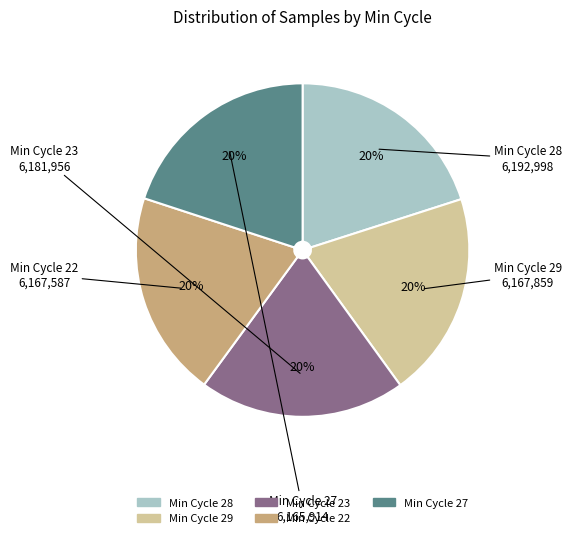

To the nearest percent, what is the average slice percentage?

20%